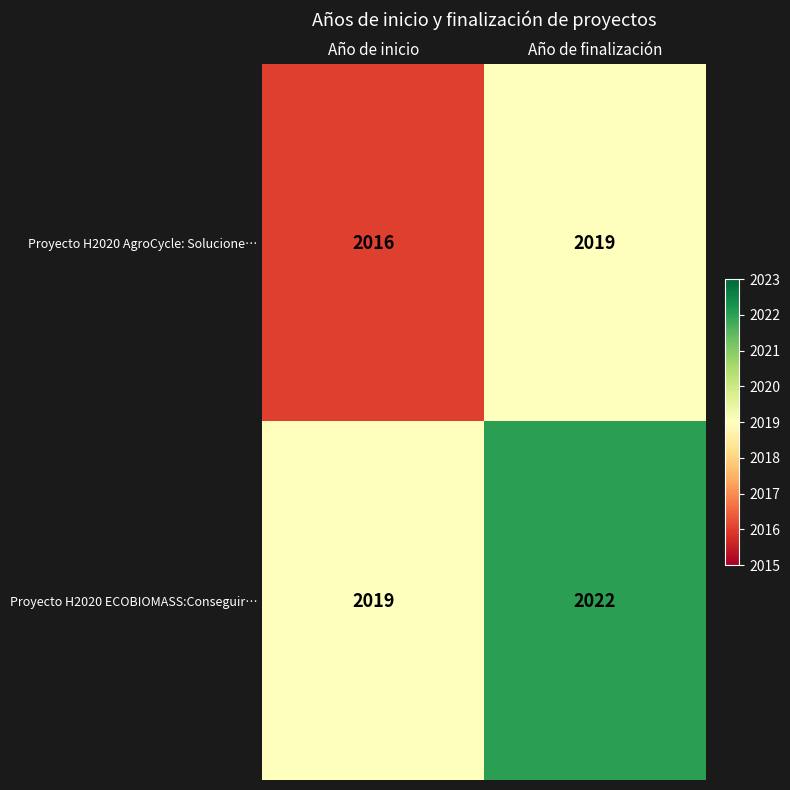

What is the total value across all series at Año de inicio?

4035